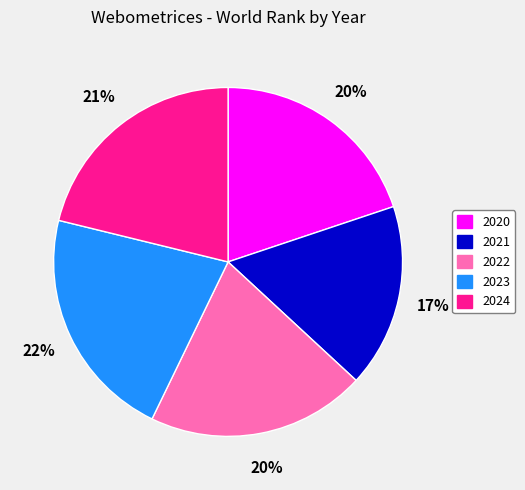

Is 2024 the majority of the pie?

No